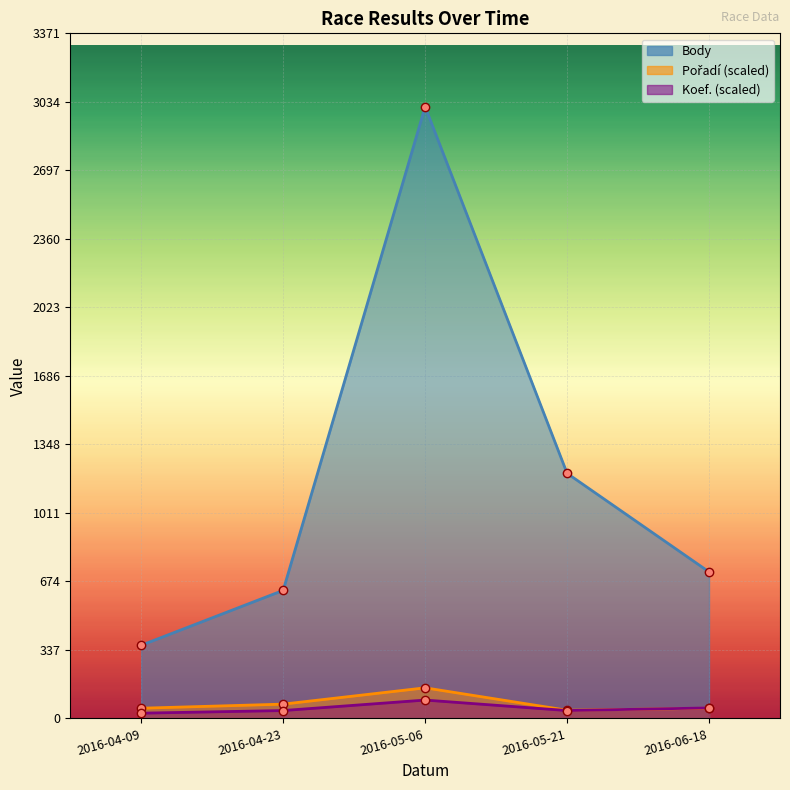

What is the smallest value displayed?

25.8